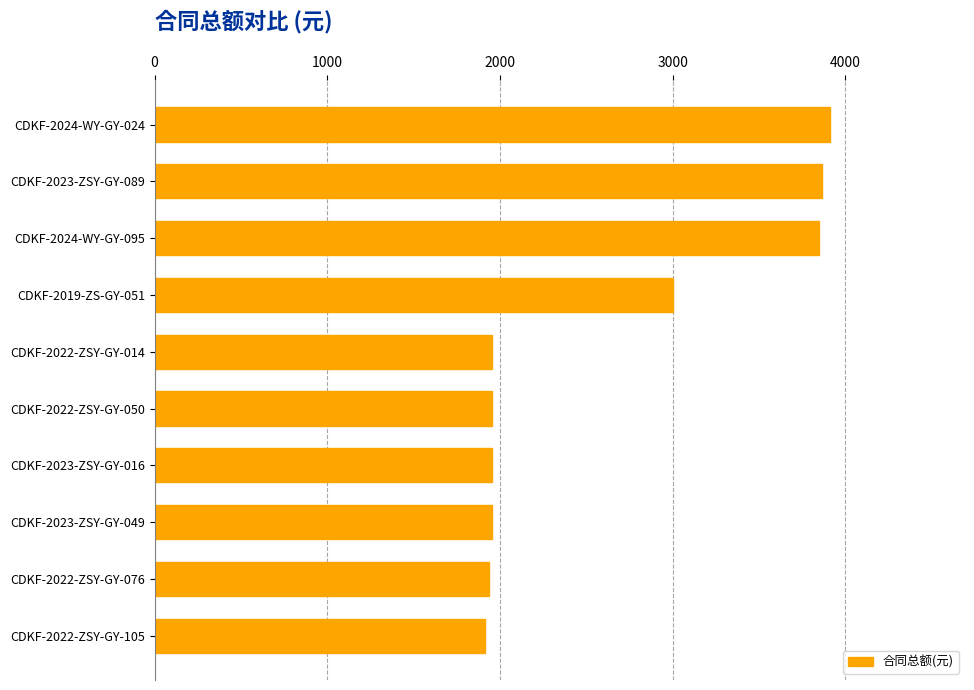

Which has a higher value, CDKF-2019-ZS-GY-051 or CDKF-2022-ZSY-GY-050?

CDKF-2019-ZS-GY-051